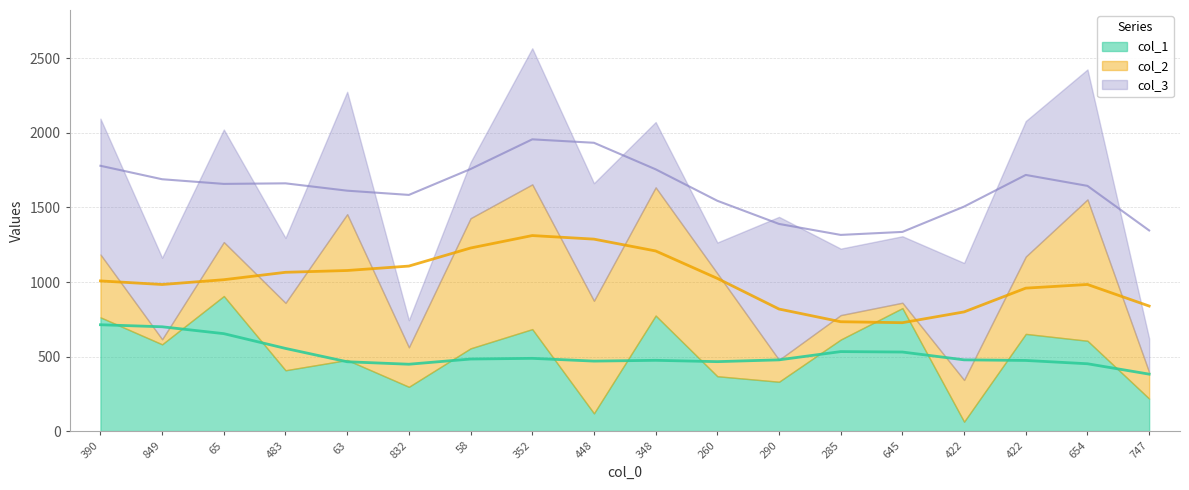

Between 832 and 63, which is larger?

63